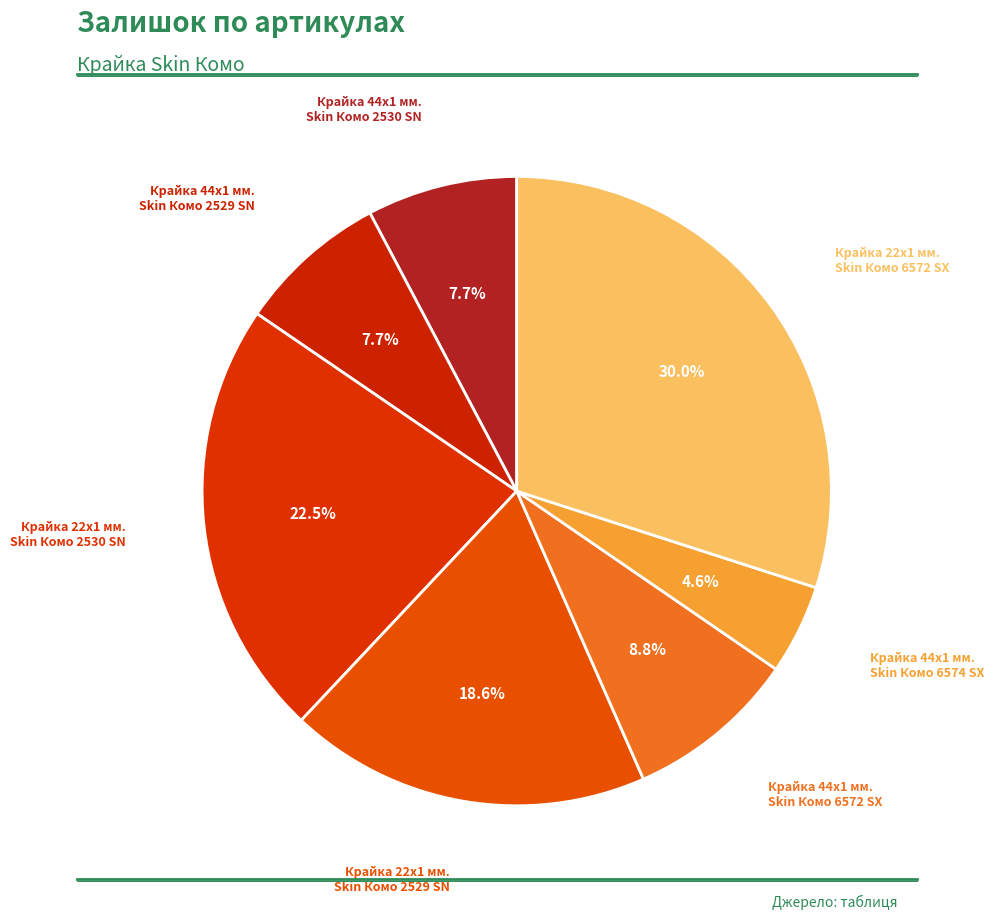

Count the number of slices in the pie.

7